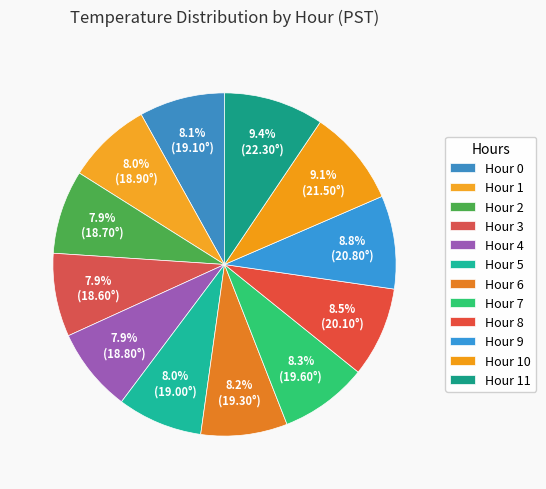

How many segments does this pie chart have?

12